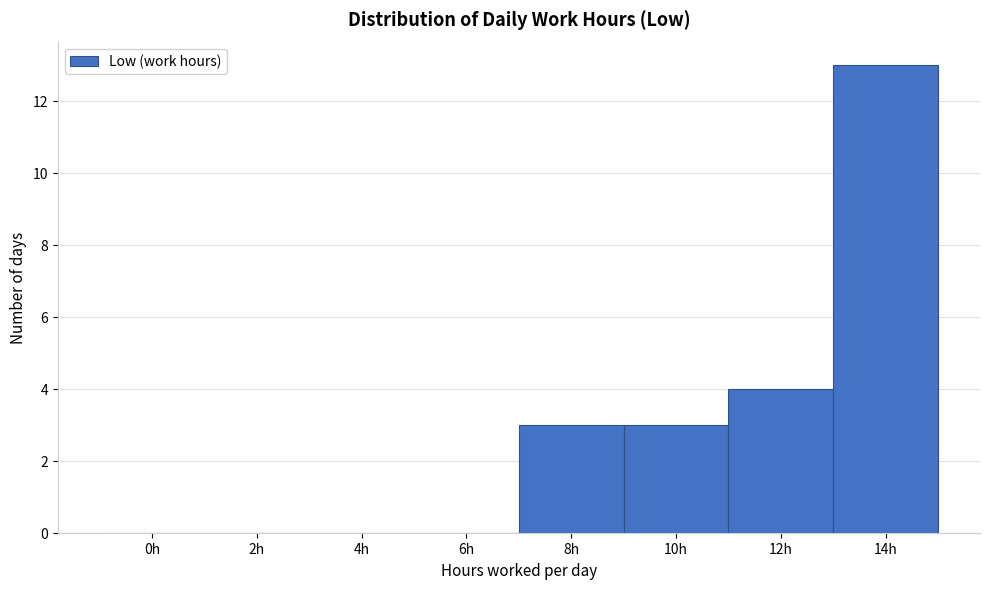

Reading left to right, extract all data points from this chart.

0h=0	2h=0	4h=0	6h=0	8h=3	10h=3	12h=4	14h=13